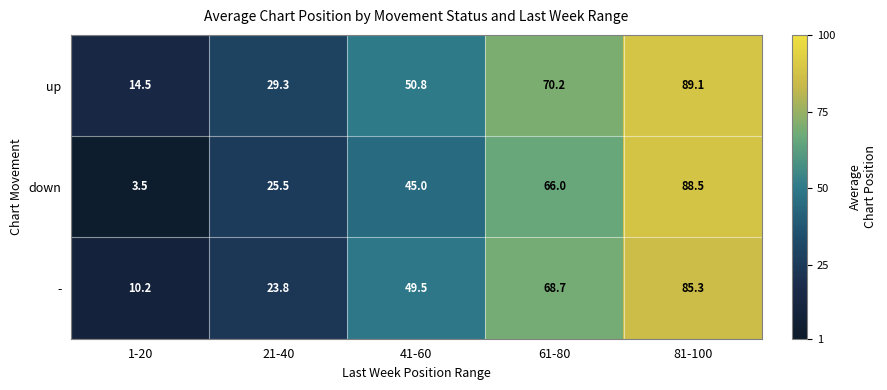

List the labels in order of up value, smallest first.

1-20, 21-40, 41-60, 61-80, 81-100